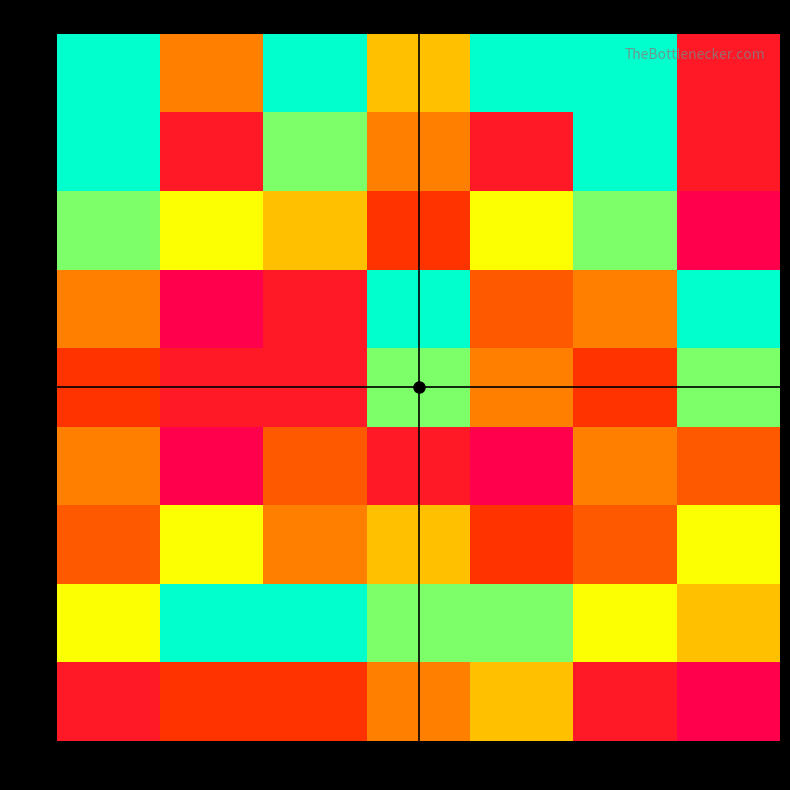

Reading left to right, list all the values displayed in this chart.

20k: 30k=9	60k=5	70k=9	80k=6	90k=9	10k=9	50k=2
40k: 30k=9	60k=2	70k=8	80k=5	90k=2	10k=9	50k=2
10k: 30k=8	60k=7	70k=6	80k=3	90k=7	10k=8	50k=1
60k: 30k=5	60k=1	70k=2	80k=9	90k=4	10k=5	50k=9
70k: 30k=3	60k=2	70k=2	80k=8	90k=5	10k=3	50k=8
90k: 30k=5	60k=1	70k=4	80k=2	90k=1	10k=5	50k=4
80k: 30k=4	60k=7	70k=5	80k=6	90k=3	10k=4	50k=7
30k: 30k=7	60k=9	70k=9	80k=8	90k=8	10k=7	50k=6
50k: 30k=2	60k=3	70k=3	80k=5	90k=6	10k=2	50k=1